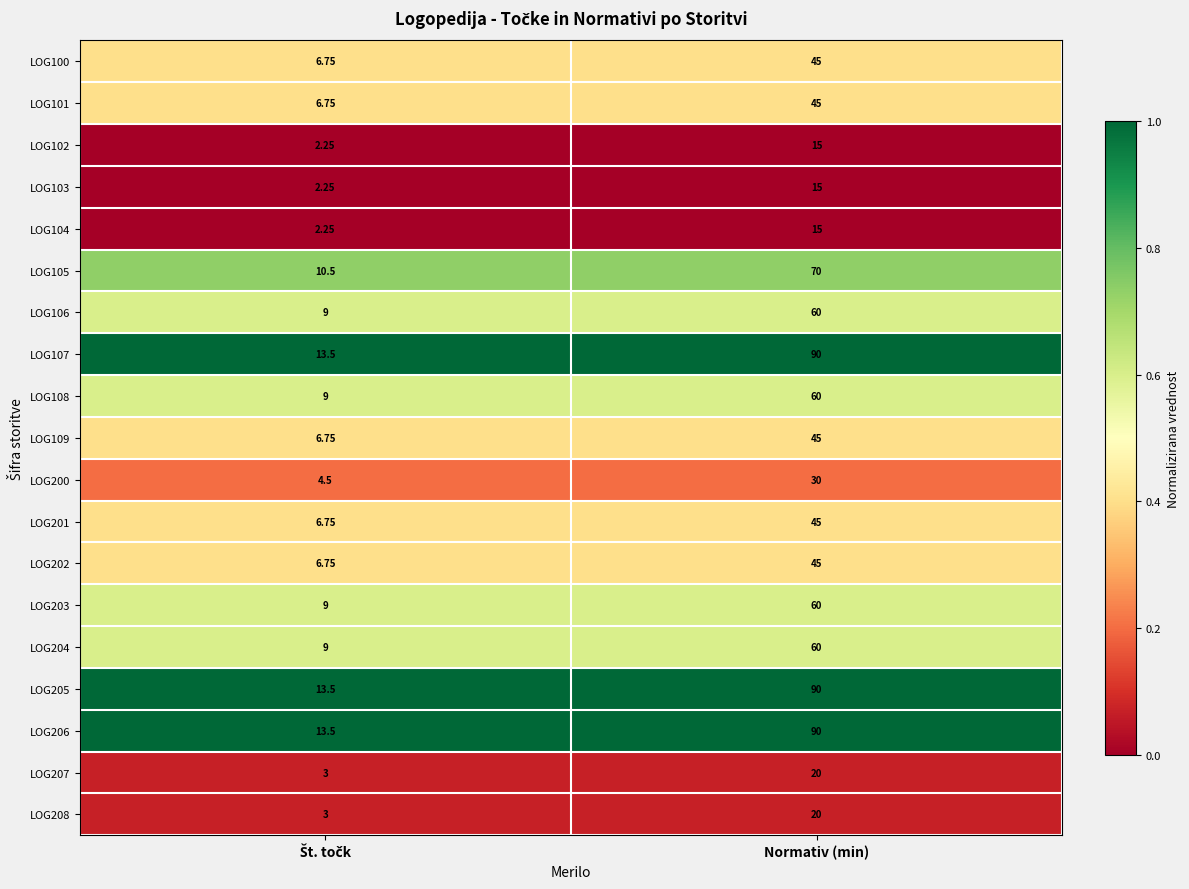

How many data points does each series have?

2